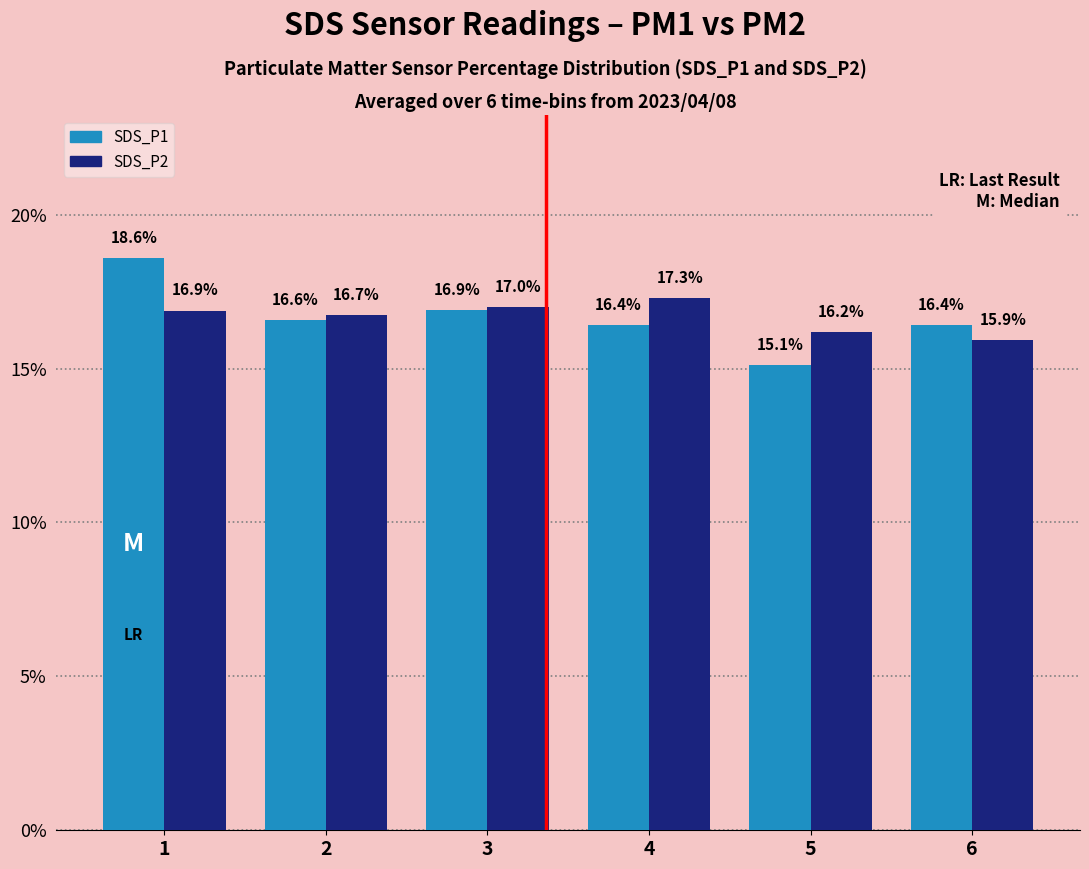

Is the value of SDS_P2 at 2 greater than the value of SDS_P1 at 3?

No